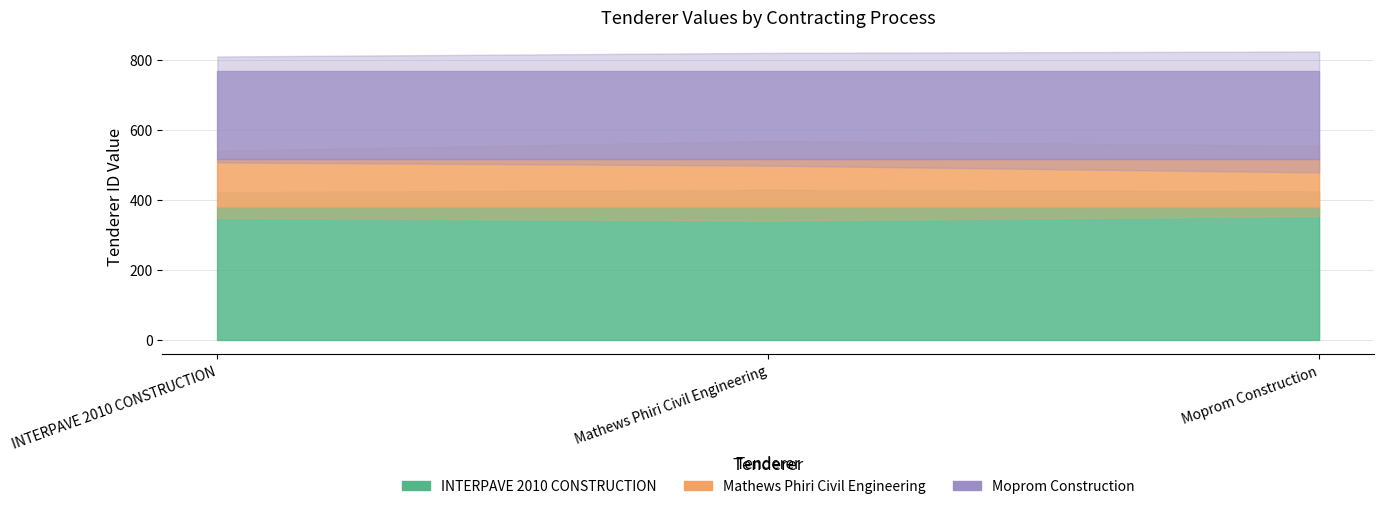

How many data points does each series have?

3